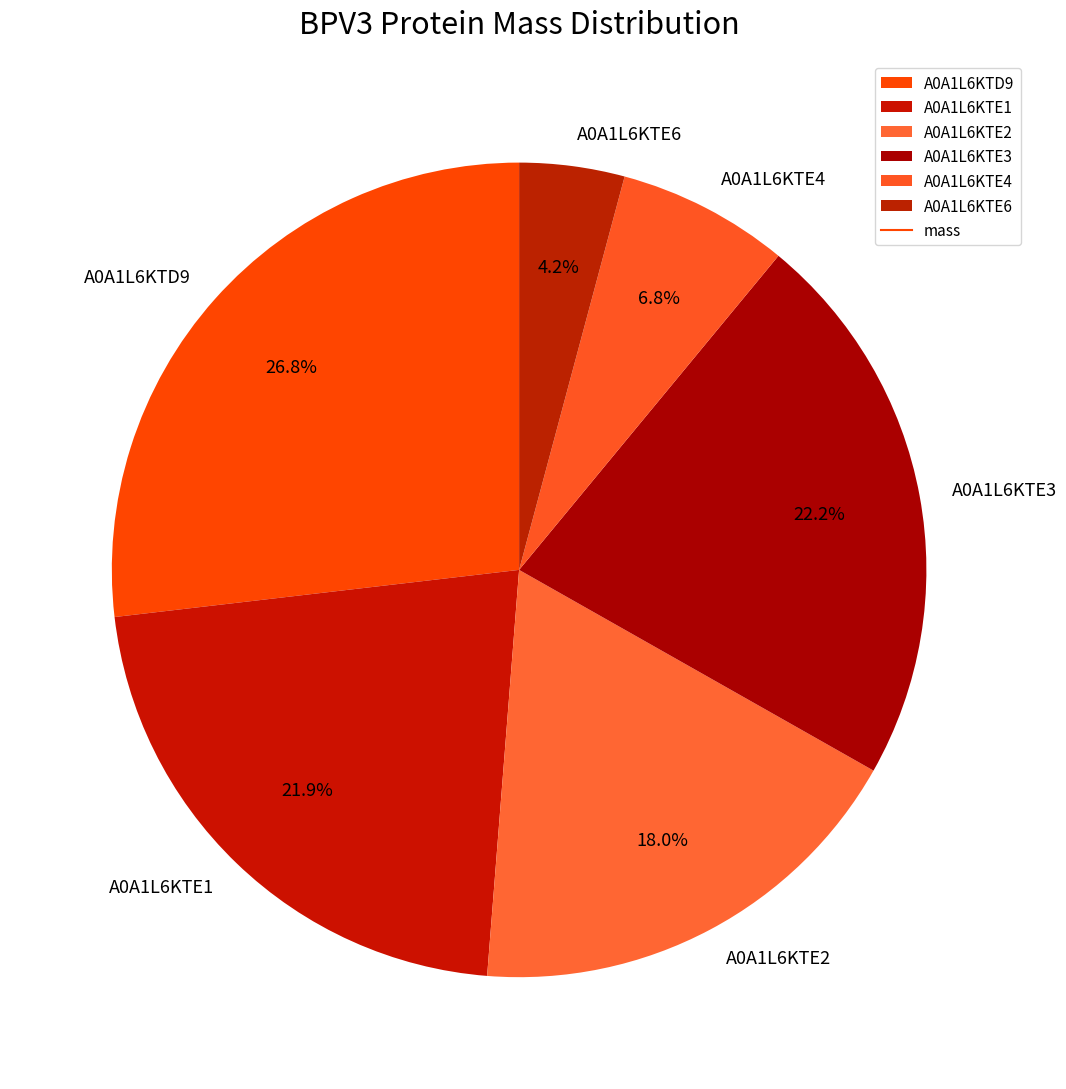

True or false: A0A1L6KTE2 accounts for 18% of the total.

True